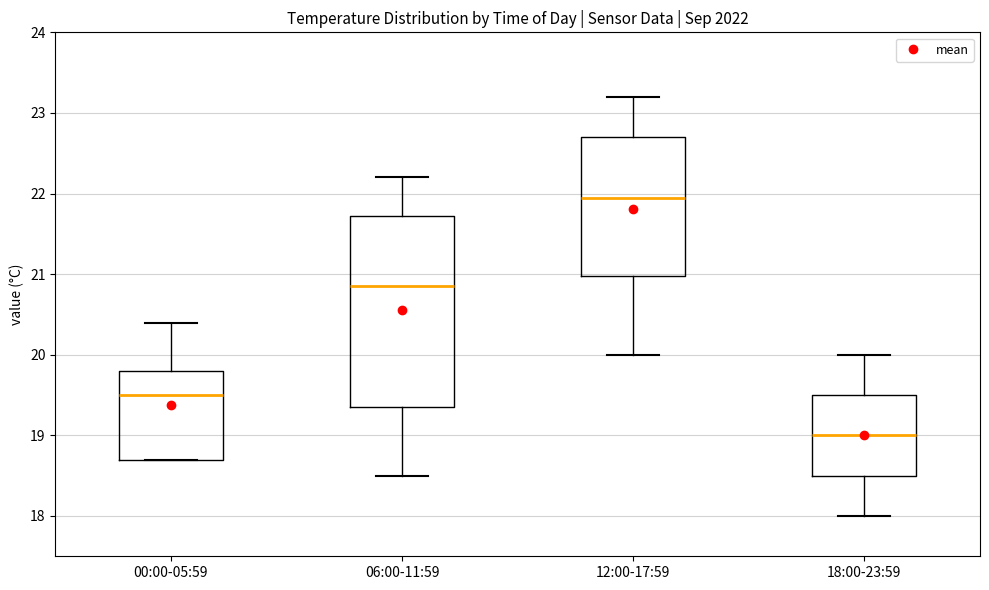

Reading left to right, transcribe this box plot: for each box, give where its median line is, the range the box spans, and where its two whiskers end, as read against the y-axis. The values are not printed on the chart, so give them approximately, as read against the axis.

00:00-05:59: median 19.5, box 18.7 to 19.8, whiskers 18.7 to 20.4
06:00-11:59: median 20.9, box 19.4 to 21.7, whiskers 18.5 to 22.2
12:00-17:59: median 22.0, box 21.0 to 22.7, whiskers 20.0 to 23.2
18:00-23:59: median 19.0, box 18.5 to 19.5, whiskers 18.0 to 20.0